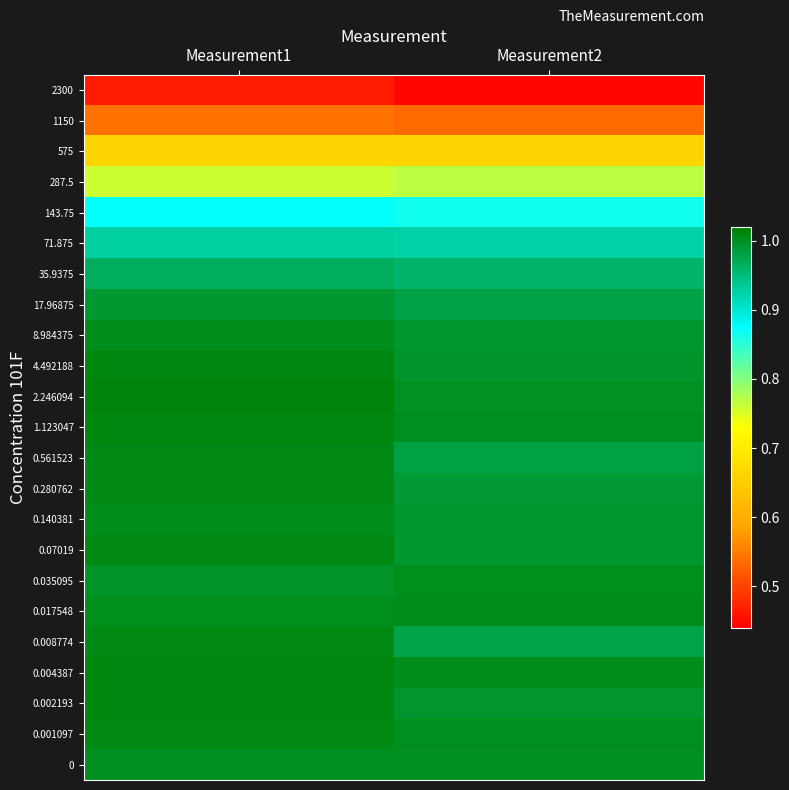

Which series has the widest spread of values?

0.008774